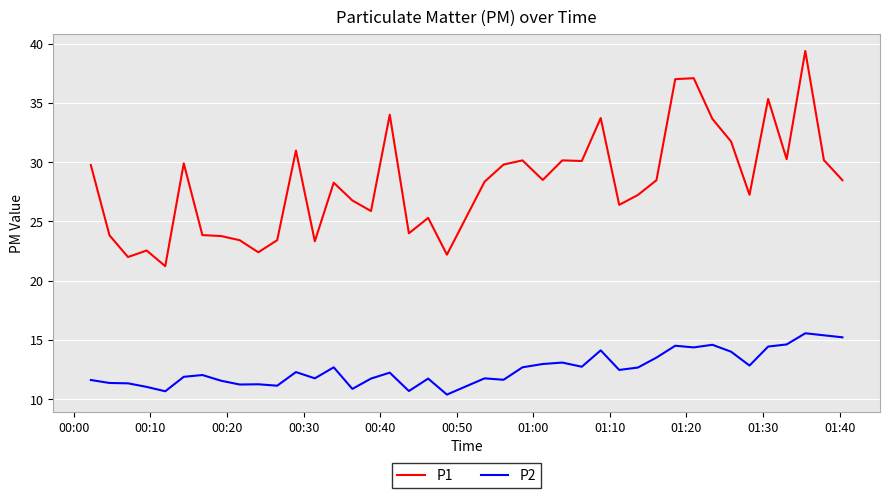

What is the lowest value of the P2 series?

10.4